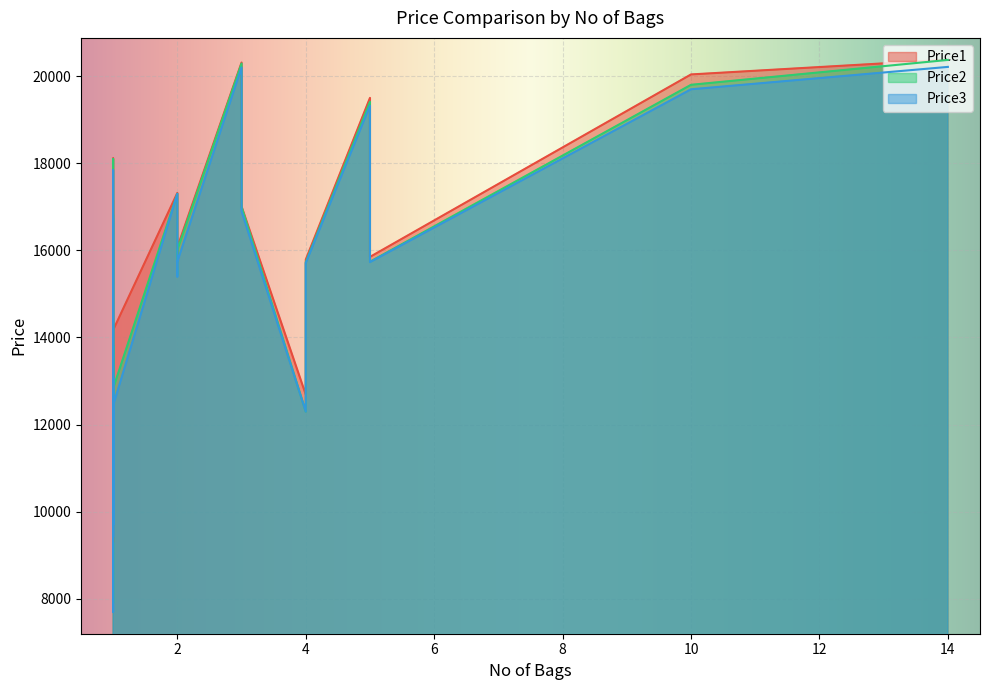

How many interior local peaks does the Price2 series have?

6